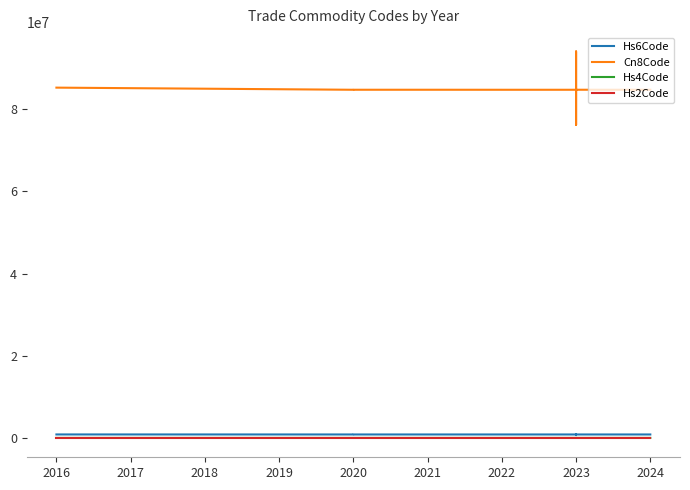

Which label corresponds to the largest value in the chart?

2023